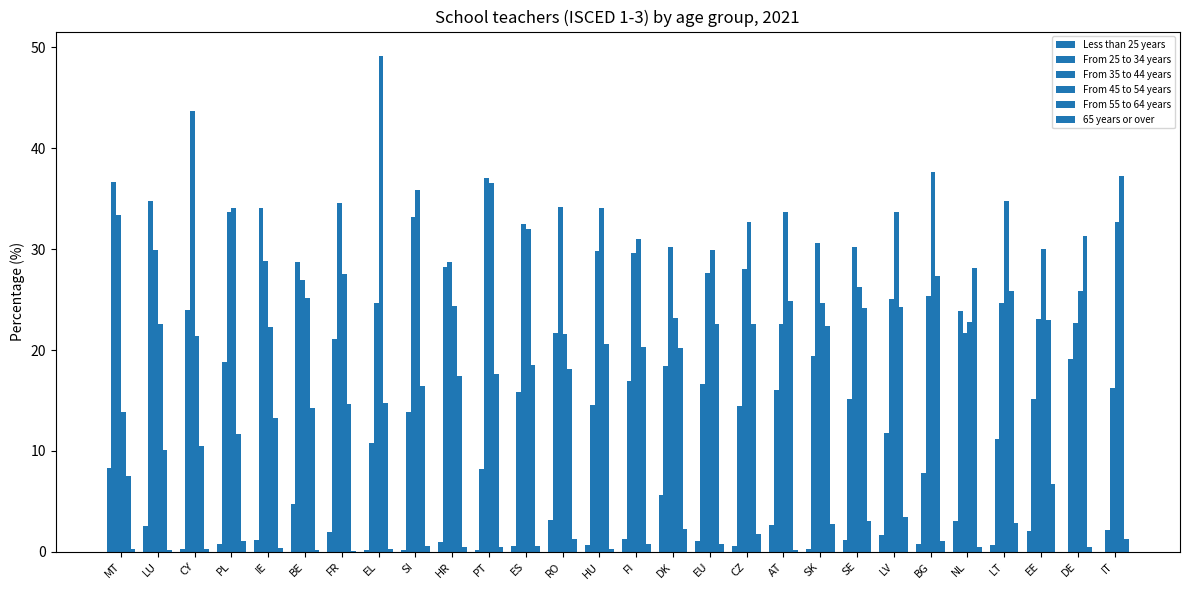

What is the difference between the maximum and minimum values in the 65 years or over series?

6.6